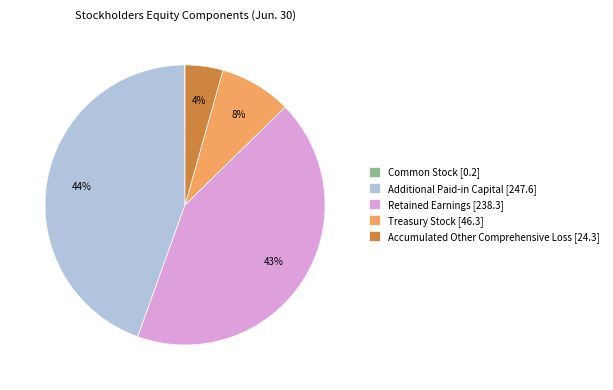

Does any single category account for the majority?

No